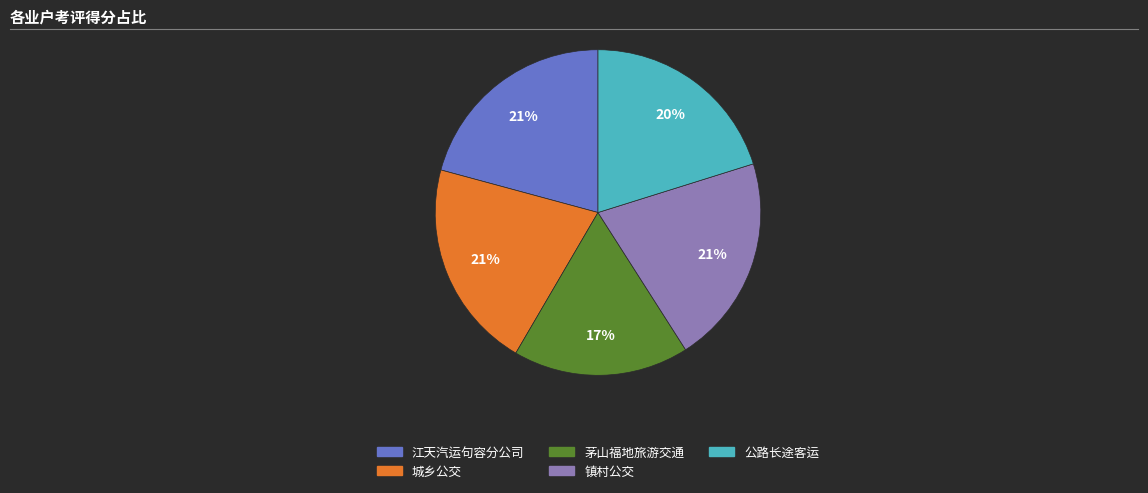

Is there a majority slice in this chart?

No